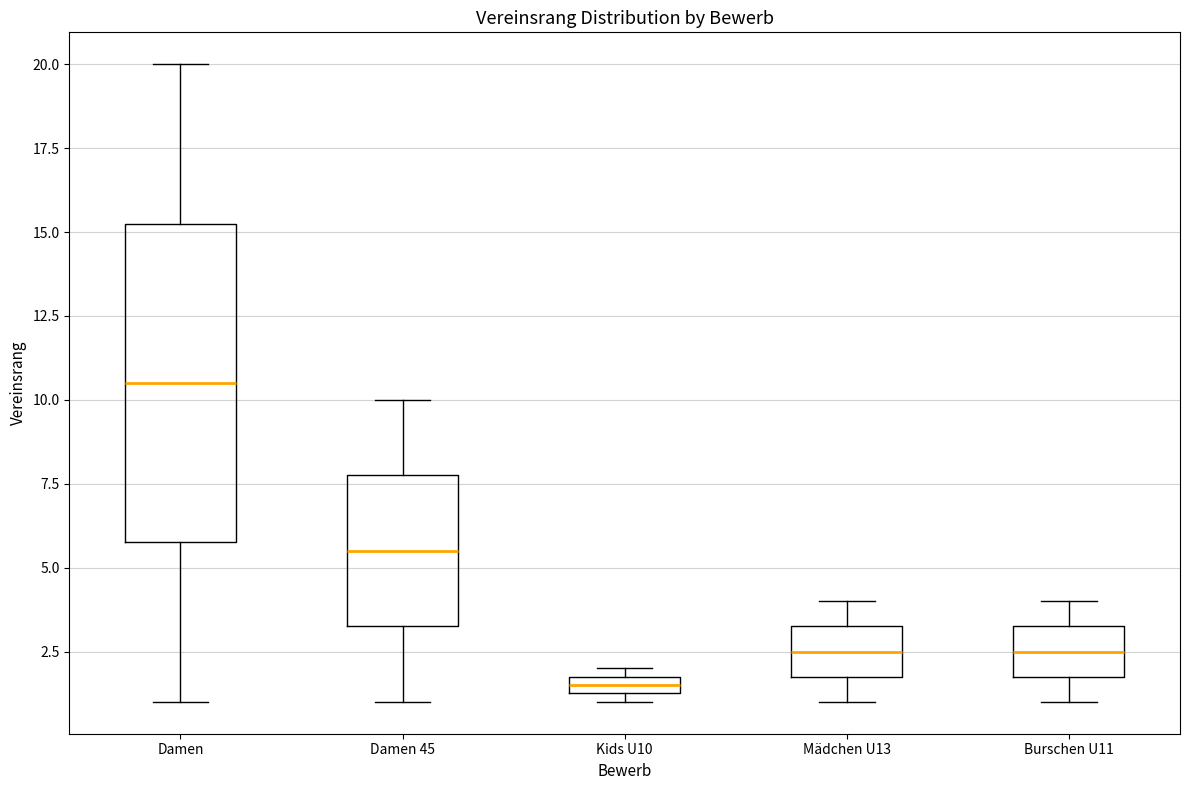

Which box has the highest median line?

Damen